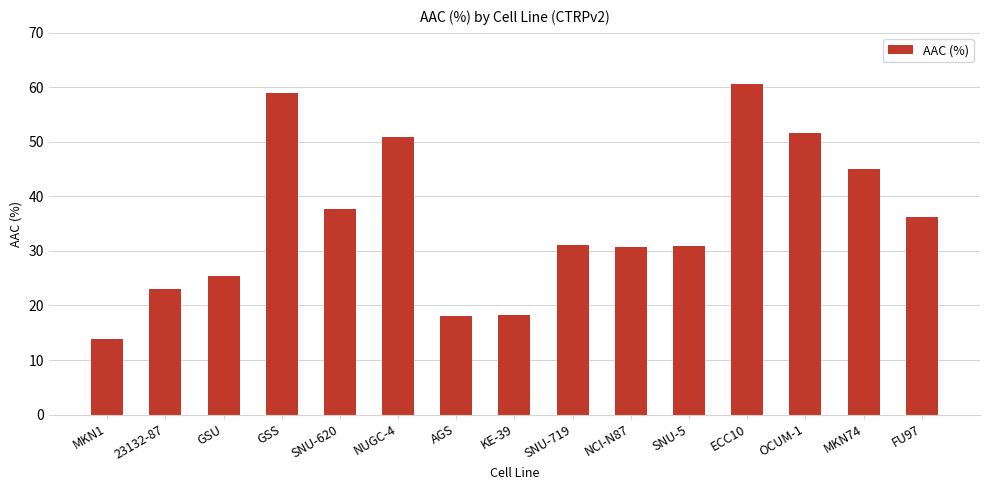

What is the label of the 14th bar from the right?

23132-87